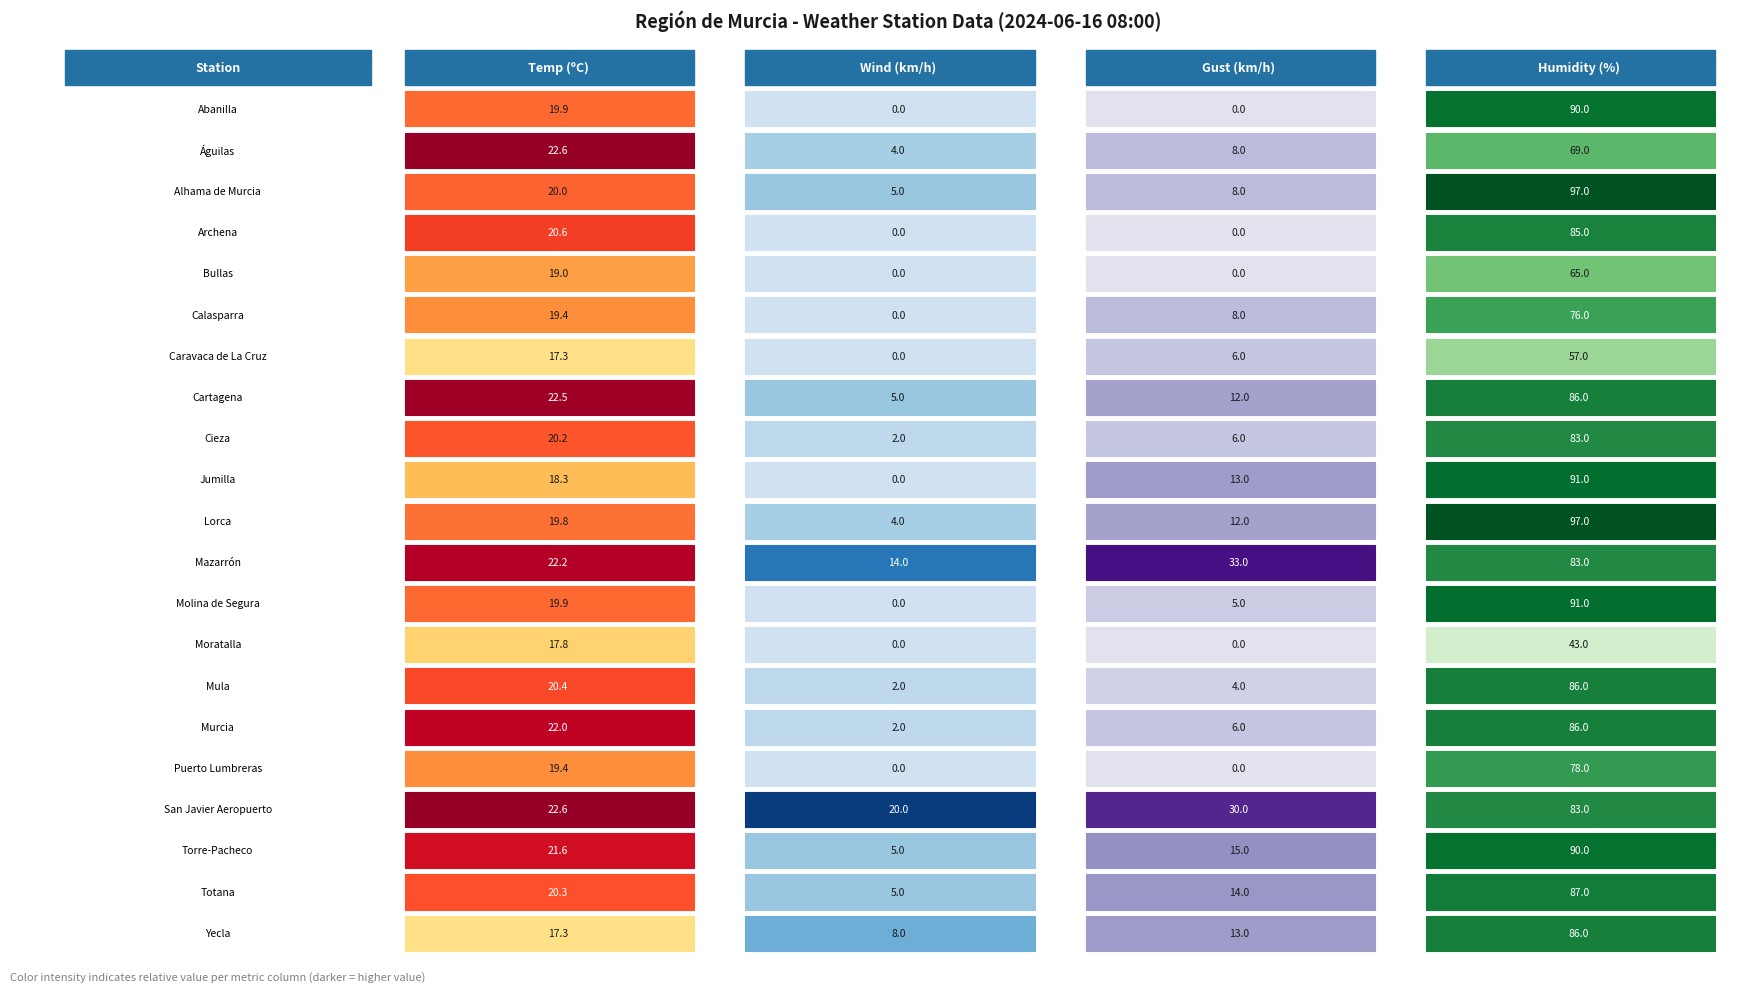

True or false: Wind (km/h) has a value of 10.5 at 4.

False